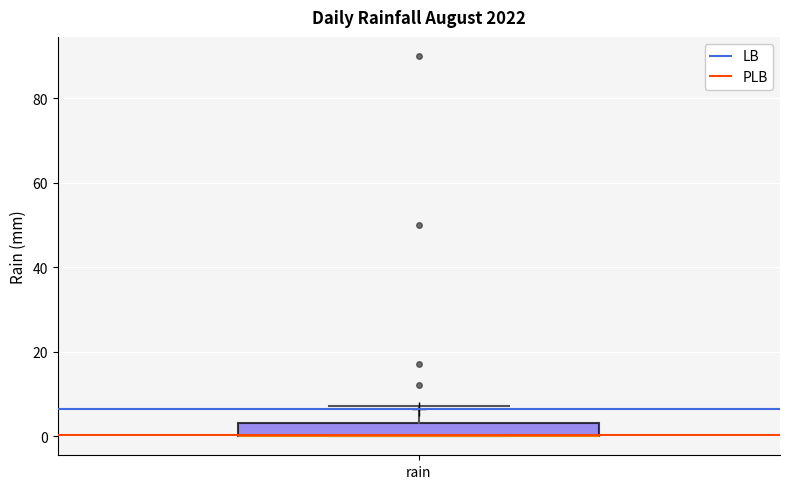

Where is the upper edge of the box for rain on the y-axis? The values are not printed on the chart, so give them approximately, as read against the axis.

4